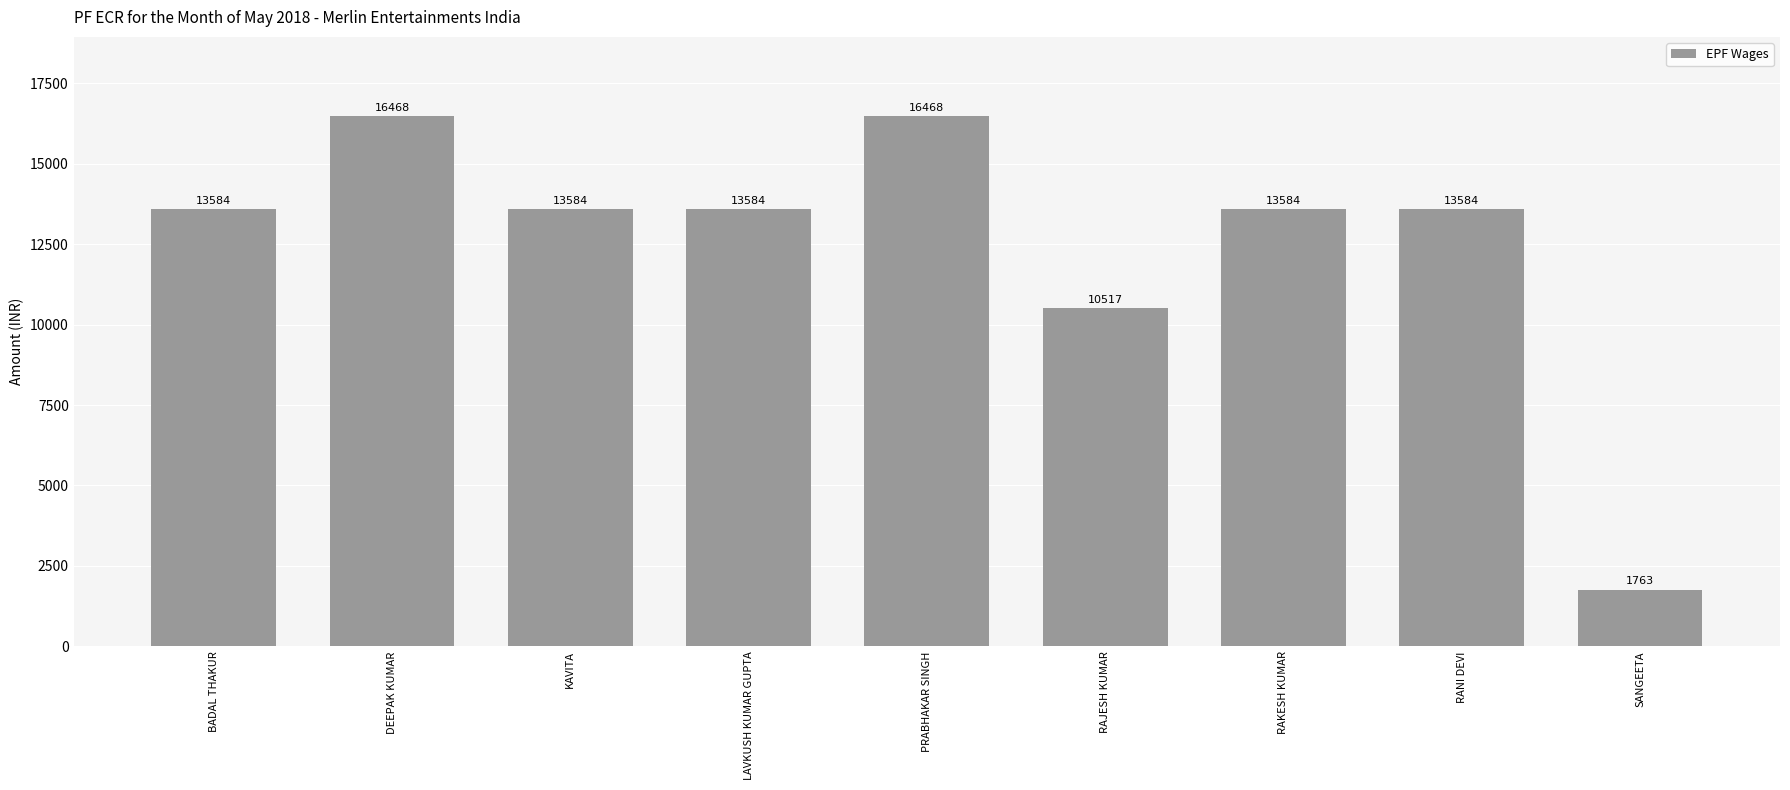

What is the change in value from KAVITA to PRABHAKAR SINGH?

+2884